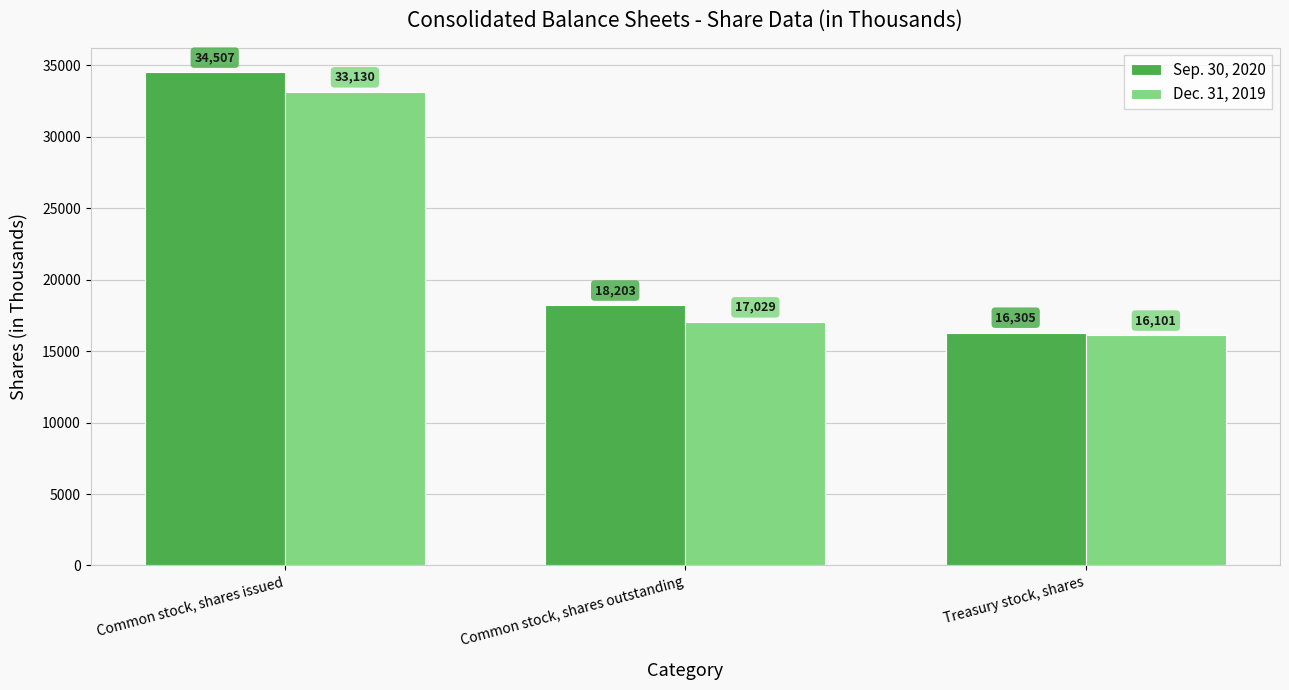

What is the difference between the highest and lowest values at Common stock, shares outstanding?

1174